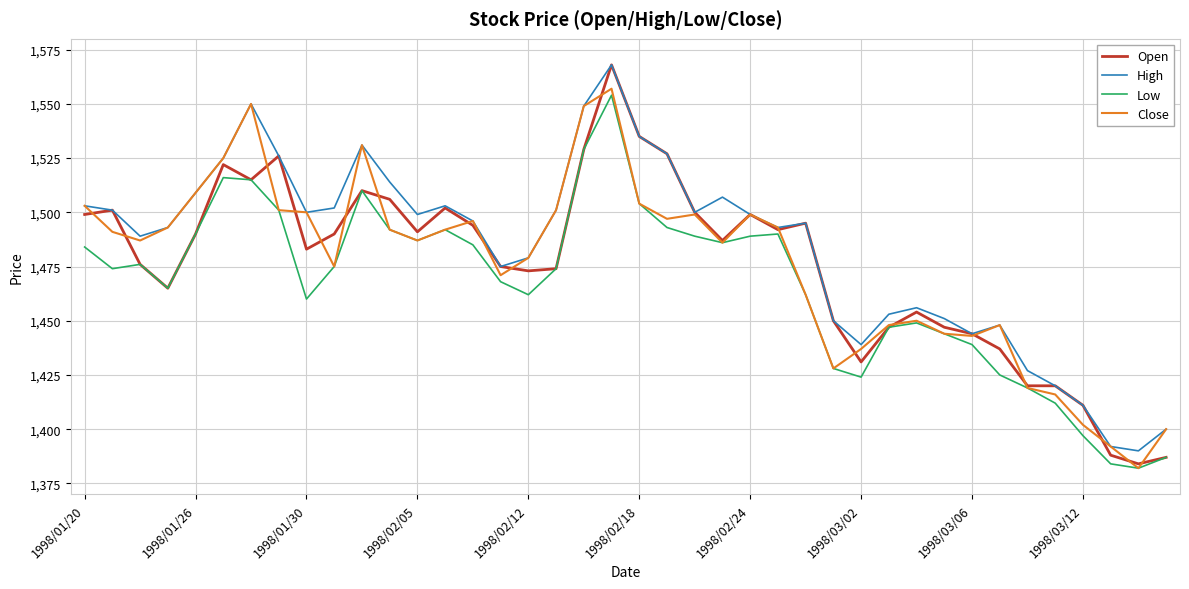

What is the maximum value shown in the chart?

1568